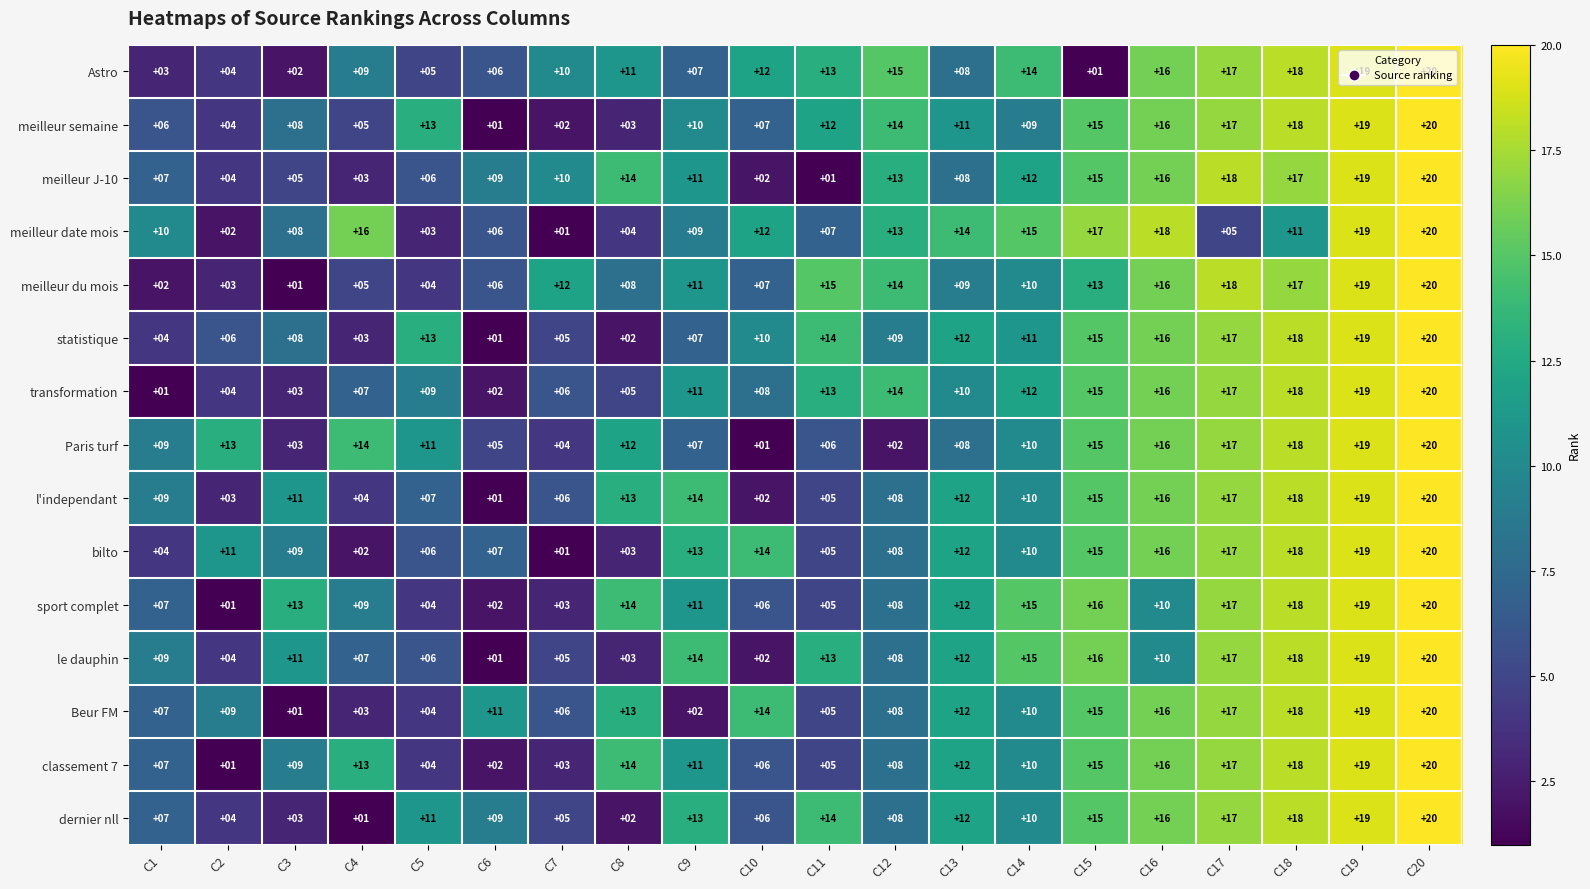

The value of sport complet at C11 is 2. True or false?

False